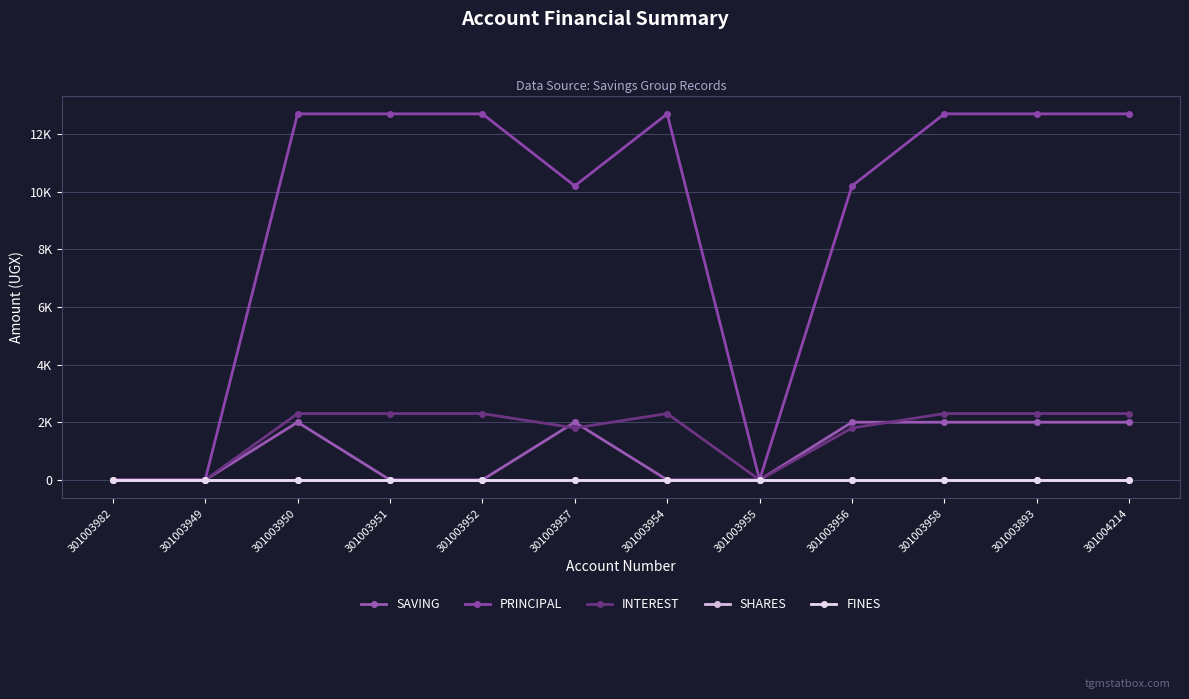

Is it true that INTEREST equals 871 at 301003893?

False